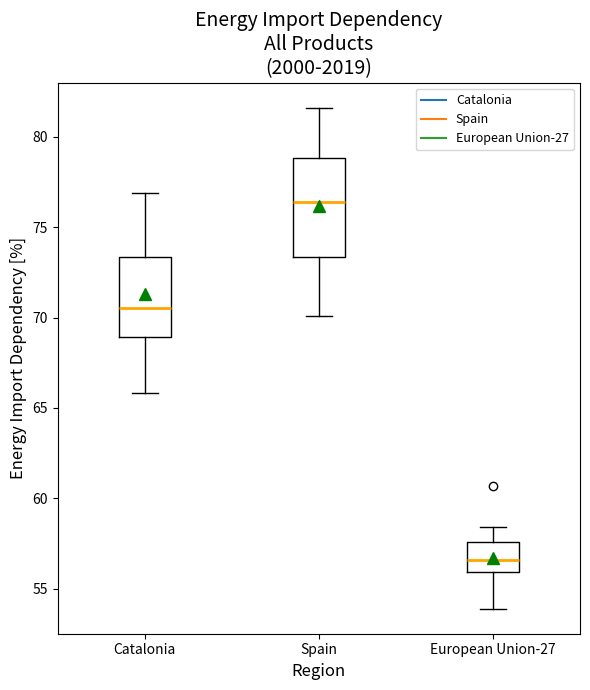

Which box is the tallest, from its lower edge to its upper edge?

Spain